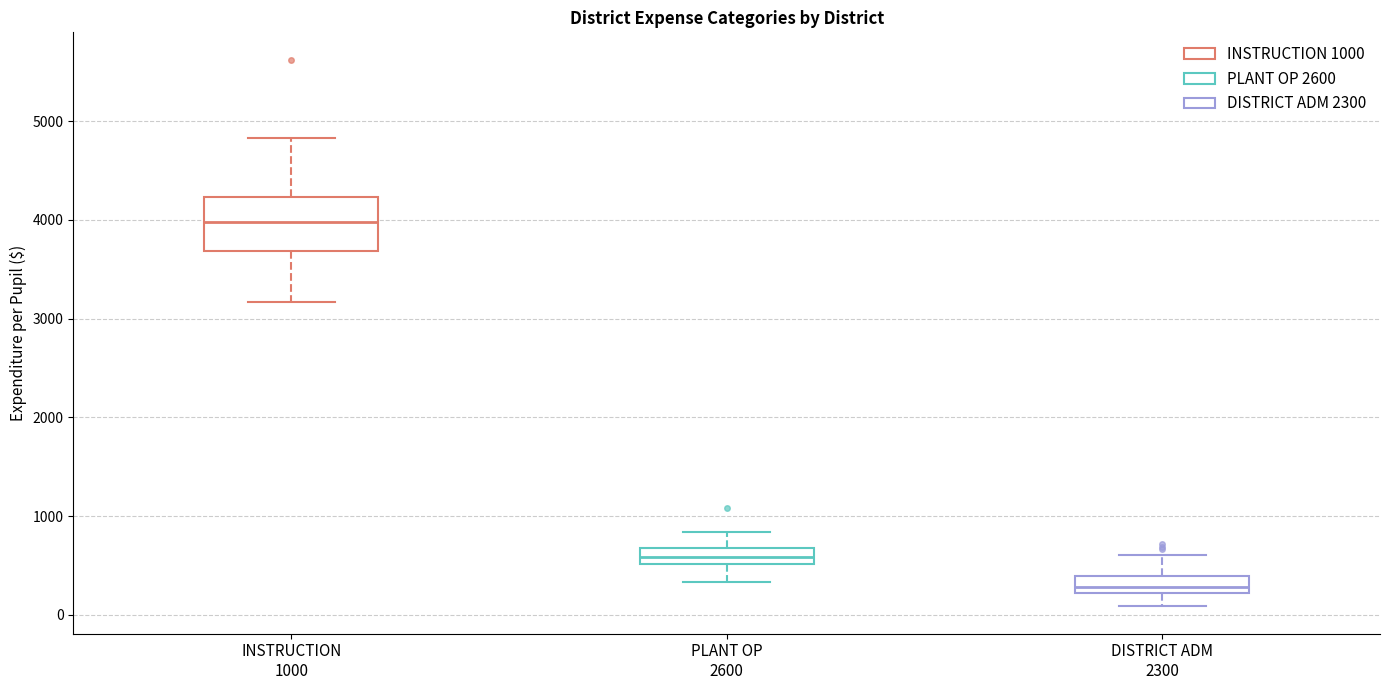

Reading left to right, transcribe this box plot: for each box, give where its median line is, the range the box spans, and where its two whiskers end, as read against the y-axis. The values are not printed on the chart, so give them approximately, as read against the axis.

INSTRUCTION 1000: median 4000, box 3700 to 4200, whiskers 3200 to 4800
PLANT OP 2600: median 600, box 500 to 700, whiskers 300 to 800
DISTRICT ADM 2300: median 300, box 200 to 400, whiskers 100 to 600